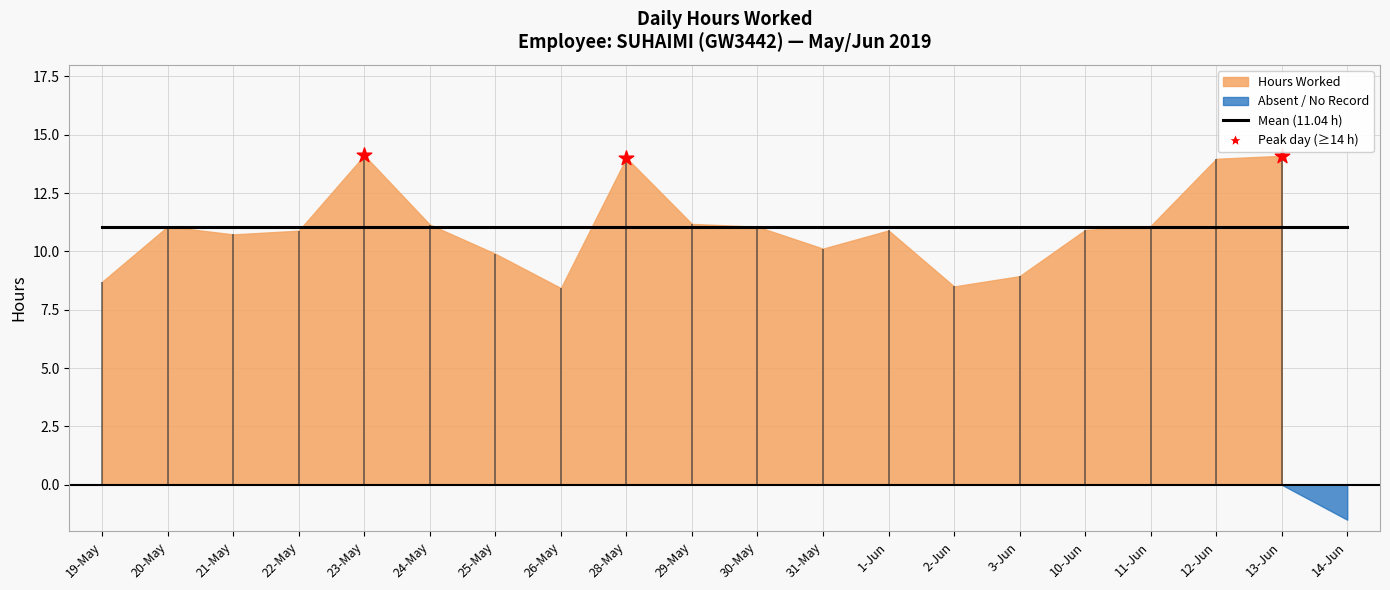

At which category is the sum across all series the highest?

23-May